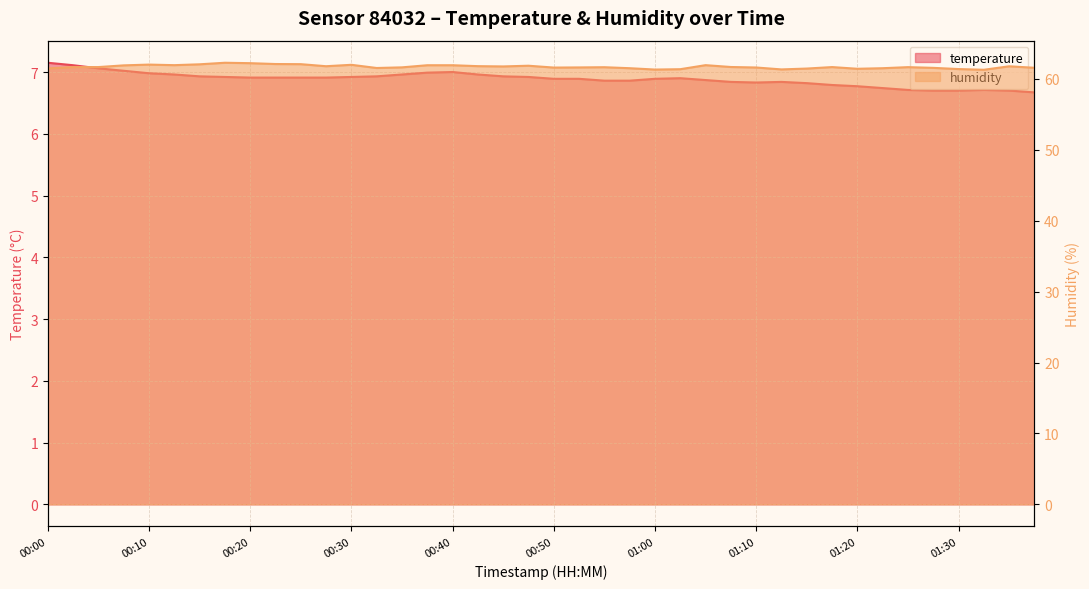

Read the humidity value at 01:17.

61.7